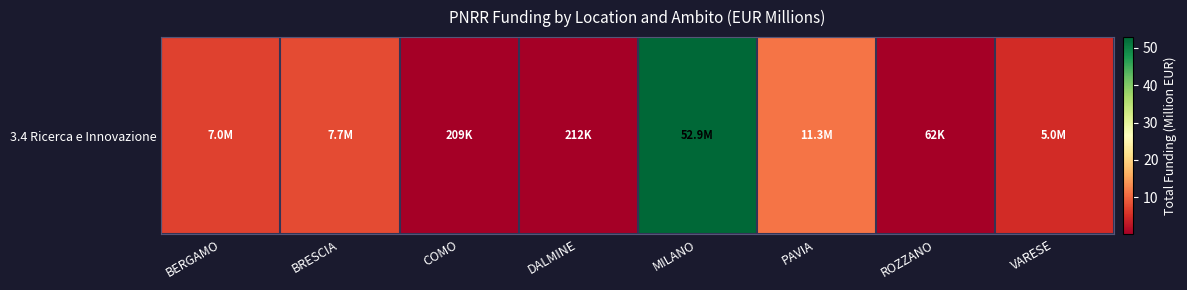

At which category does the chart reach its peak across all series?

MILANO